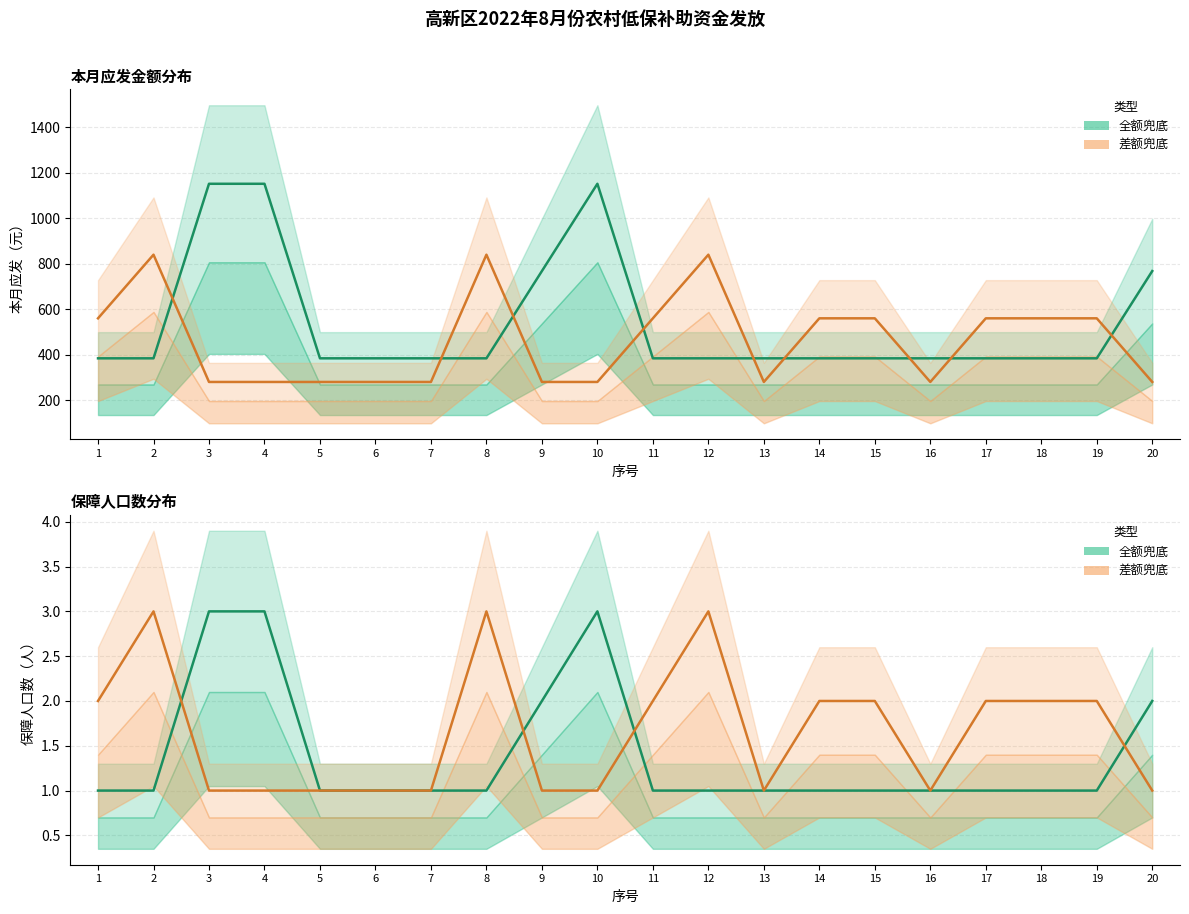

True or false: 全额兜底_应发 and 差额兜底_人口 cross at least once.

False